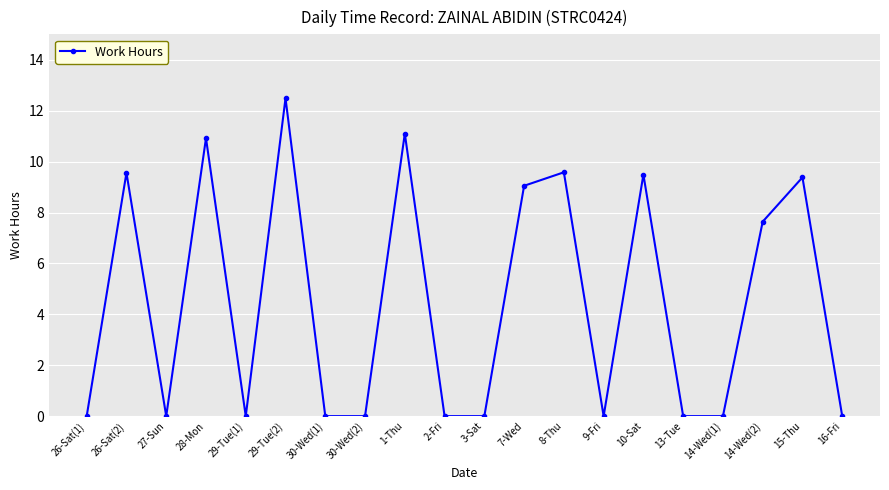

The chart shows a value of 0.0 at 30-Wed(1). True or false?

True